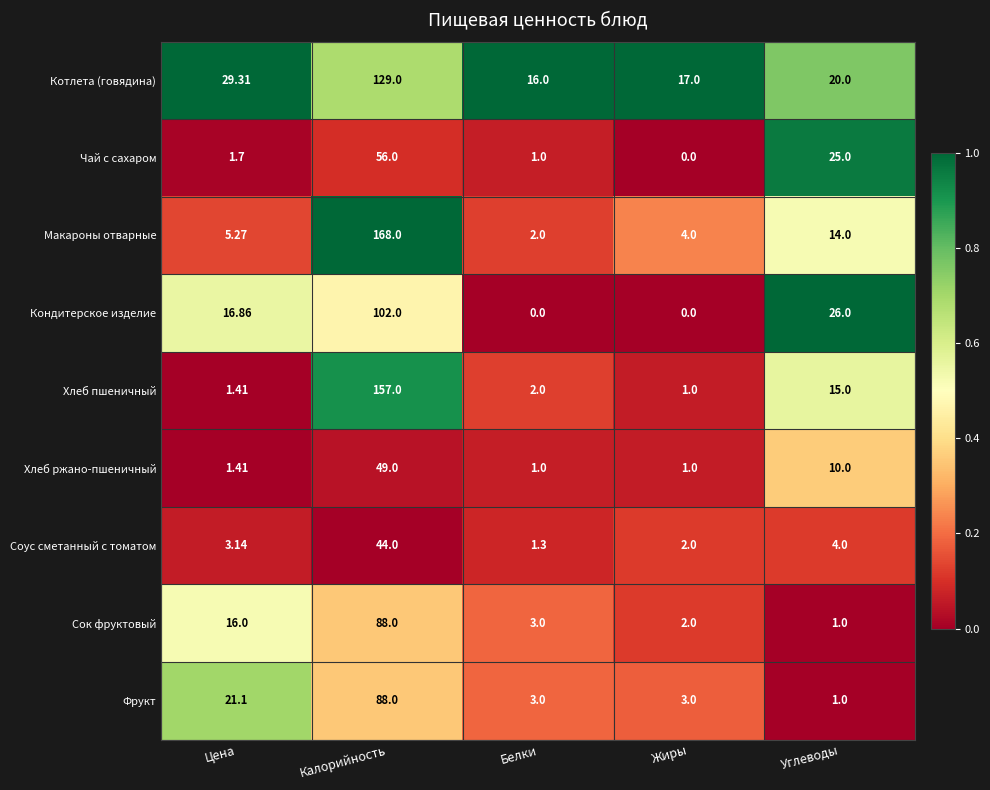

At which label does Котлета (говядина) reach its peak?

Калорийность